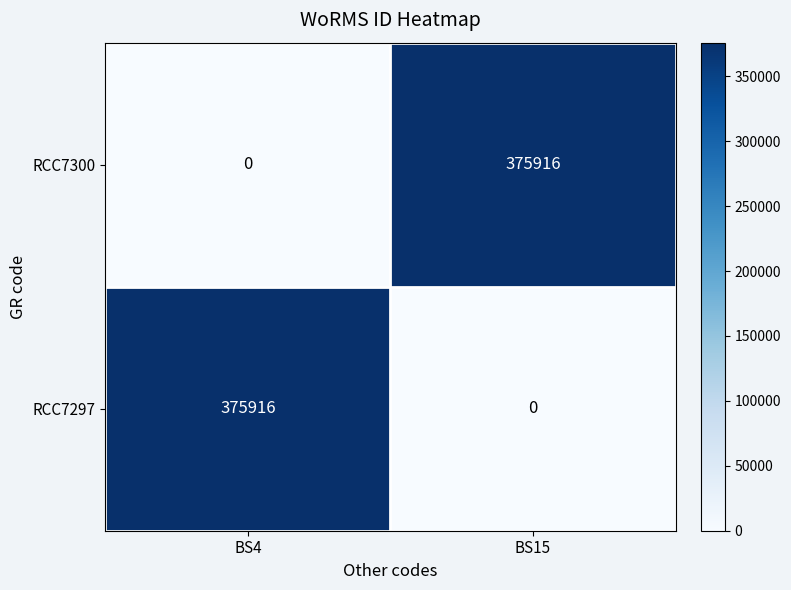

At how many categories does at least one series exceed 217638?

2